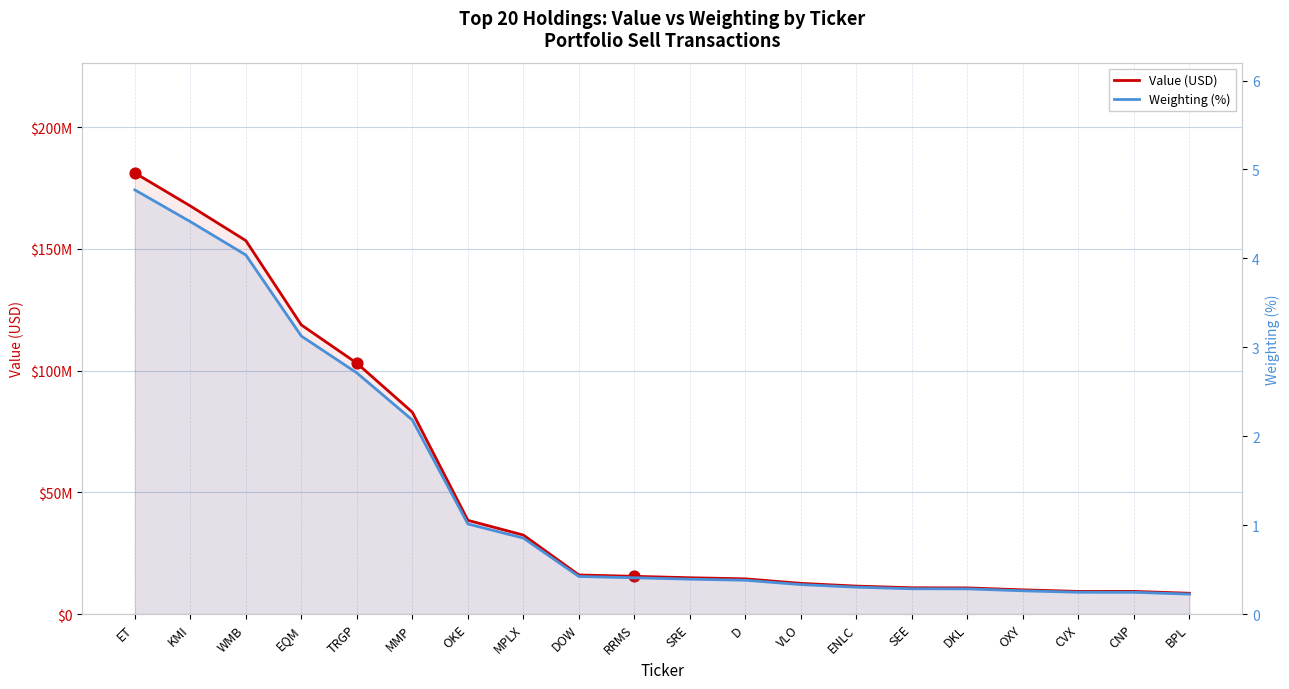

Which series contains the lowest Y value?

Weighting (%)